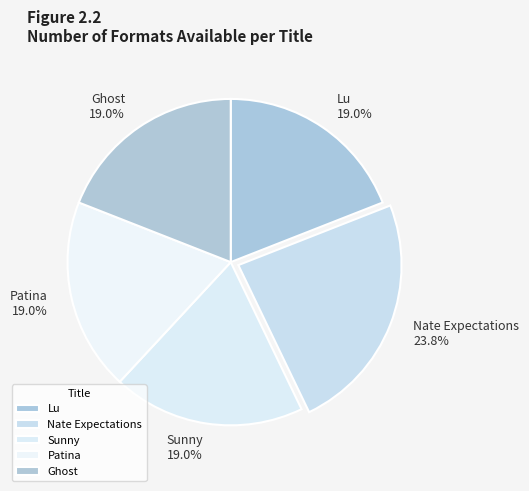

How many segments does this pie chart have?

5